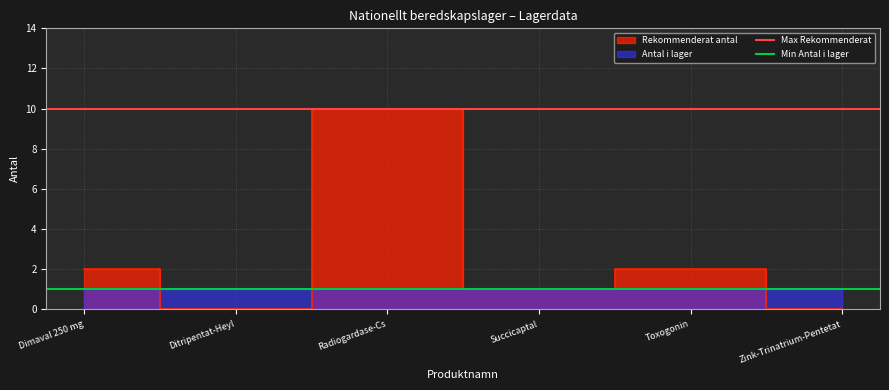

Which label corresponds to the smallest value in the chart?

Dimaval 250 mg